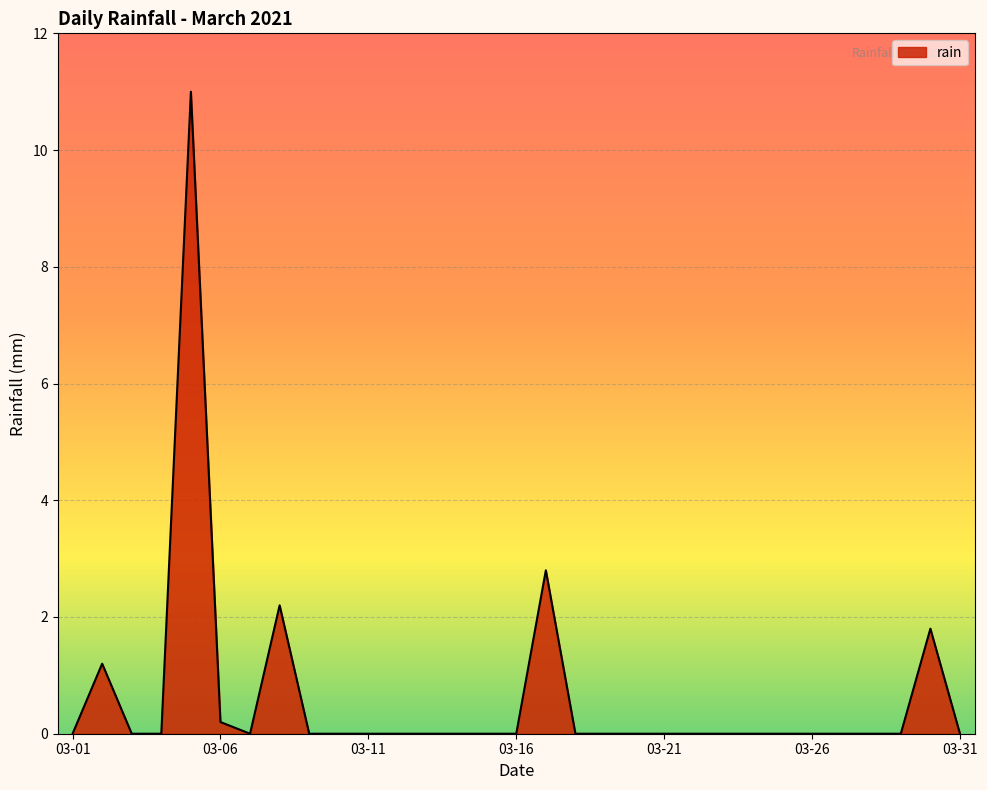

What is the difference between the second highest and minimum values?

2.8